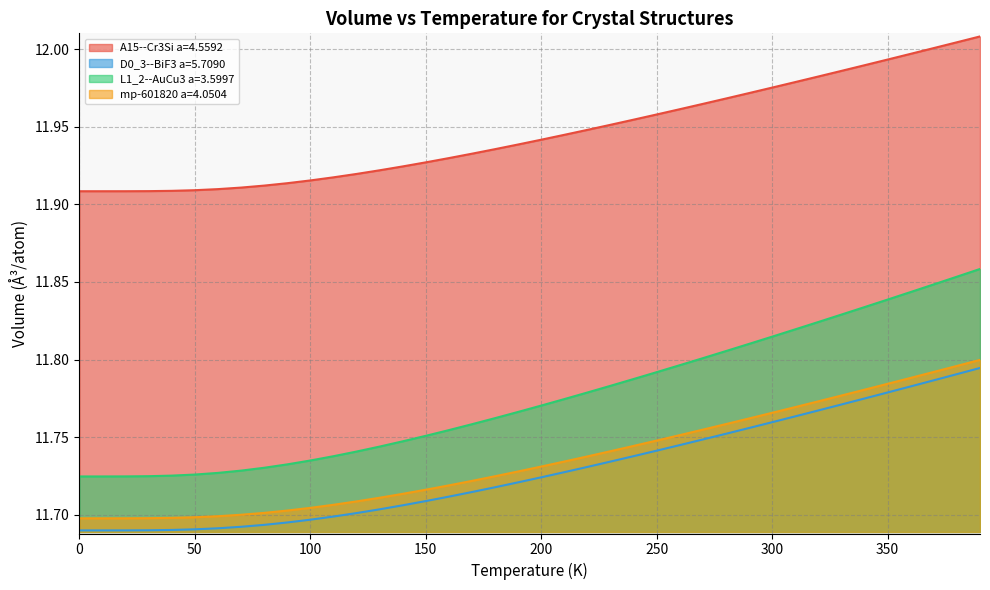

What is the average value of the mp-601820 a=4.0504 series?

11.7